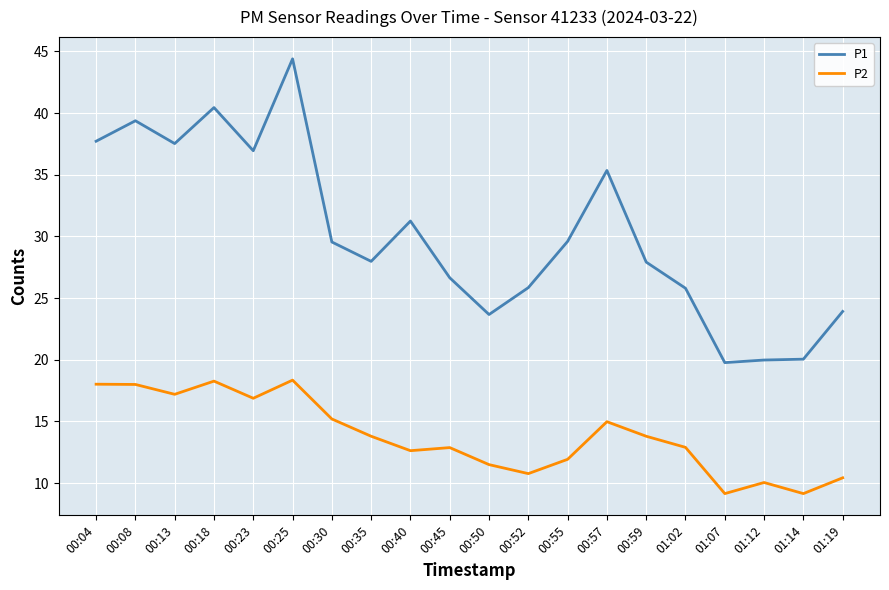

At how many categories does at least one series exceed 39?

3